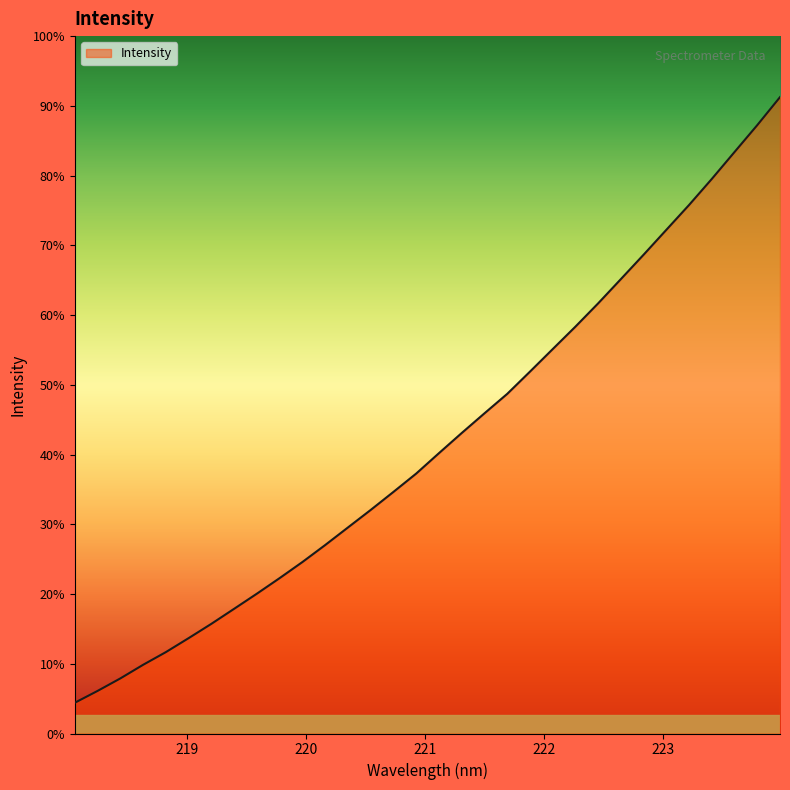

Does the chart have visible grid lines?

No